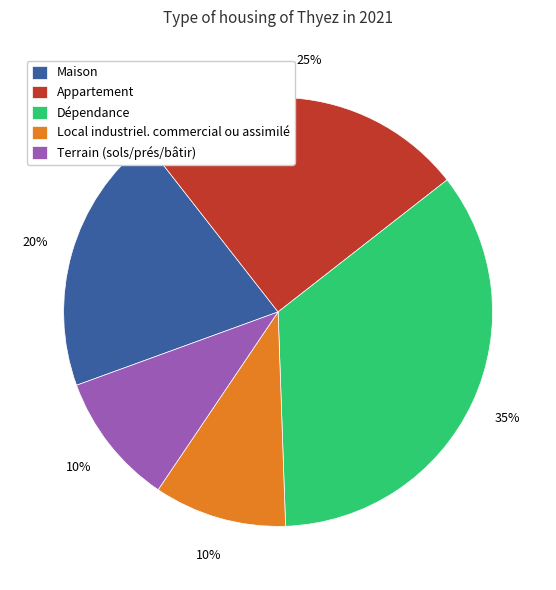

Do Maison and Terrain (sols/prés/bâtir) together represent more than half of the pie?

No